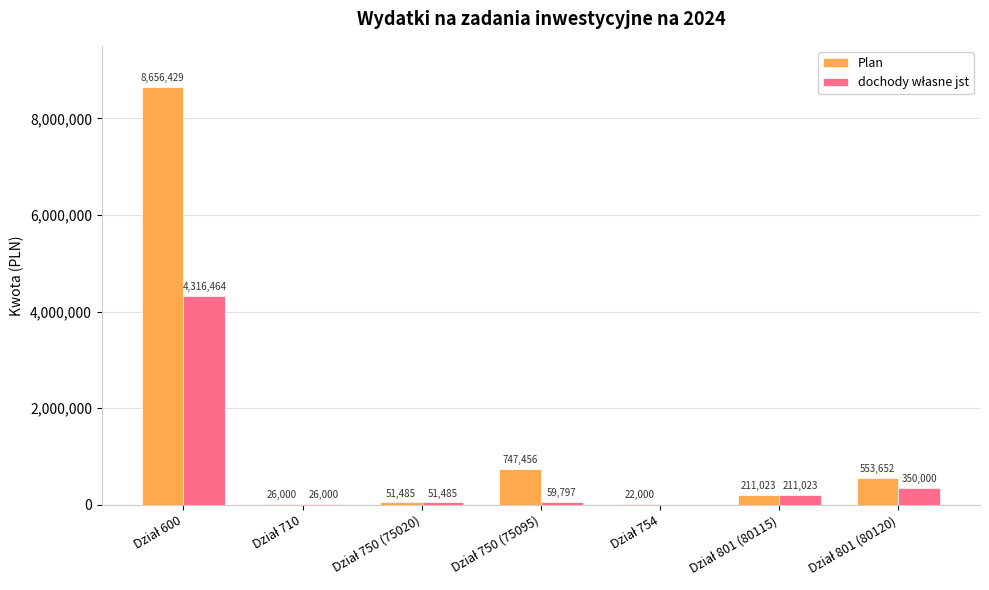

What is the greatest value displayed?

8656429